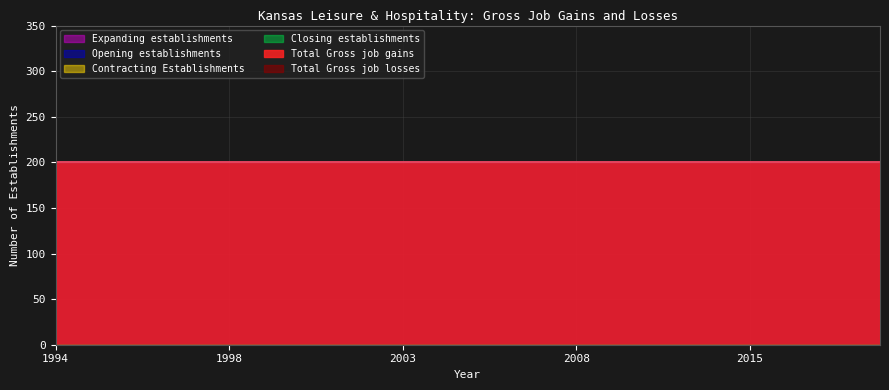

Where is Expanding establishments nearest to the value 0?

1994